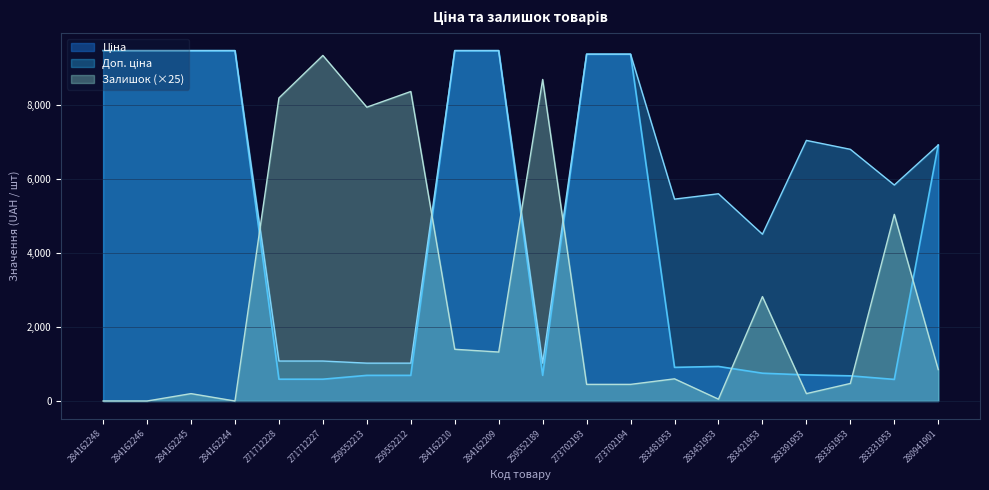

Is it true that Залишок equals 0.0 at 284162244?

True